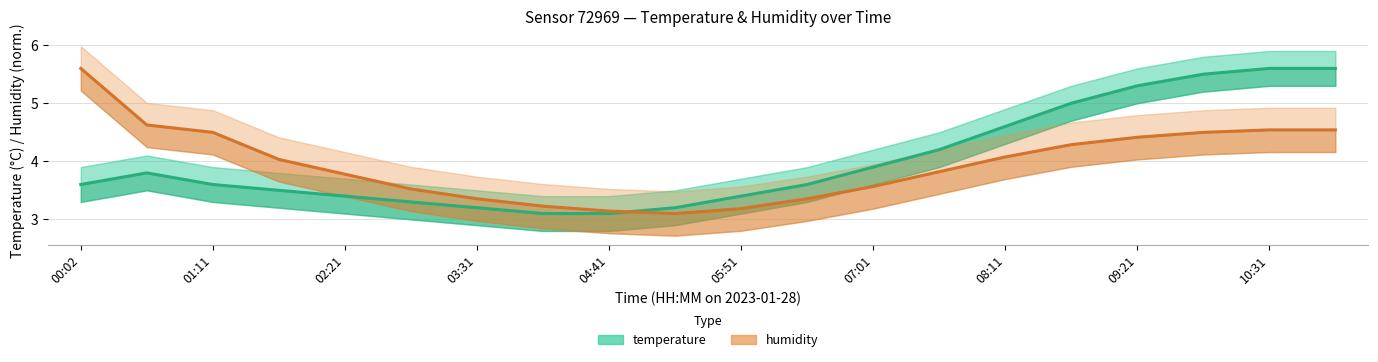

What is the value of the humidity point at the 7th from the left?

3.4